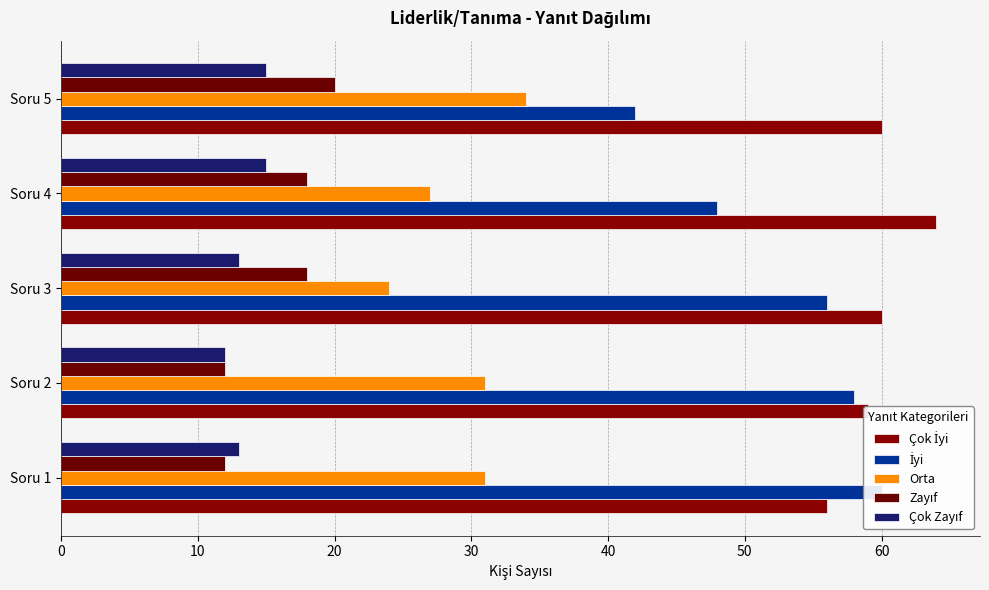

Reading left to right, list all the values displayed in this chart.

Çok İyi: 56	59	60	64	60
İyi: 60	58	56	48	42
Orta: 31	31	24	27	34
Zayıf: 12	12	18	18	20
Çok Zayıf: 13	12	13	15	15